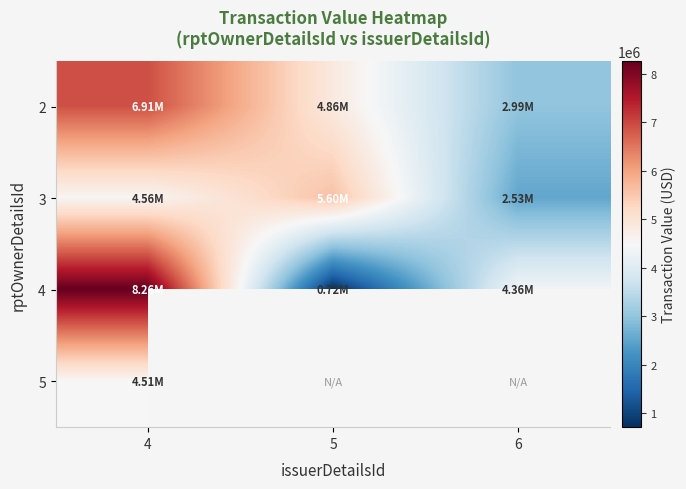

What value does the 2 series have at 5?

4859008.0